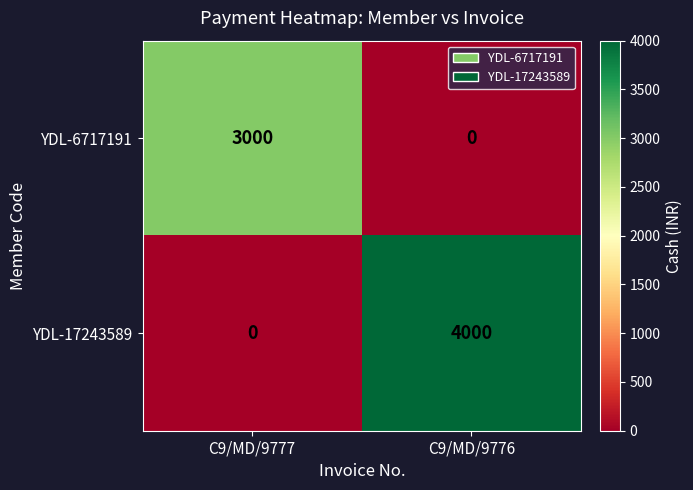

List the series in order of their overall mean, highest first.

YDL-17243589, YDL-6717191